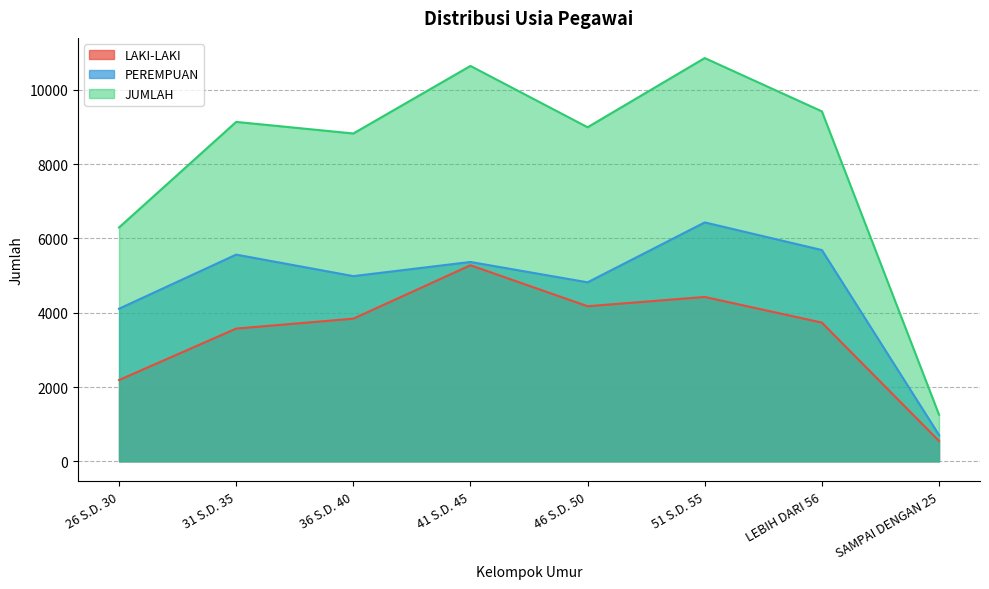

What are all the series names shown in the legend?

LAKI-LAKI, PEREMPUAN, JUMLAH